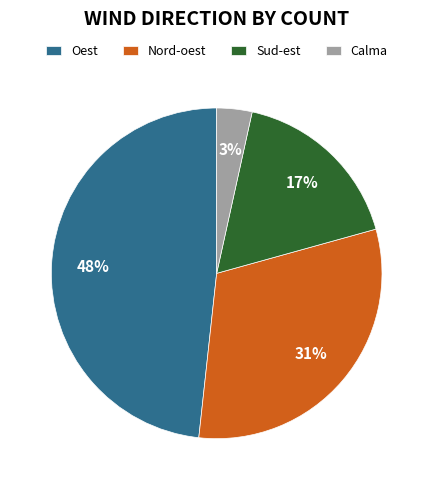

Do Oest and Sud-est together represent more than half of the pie?

Yes